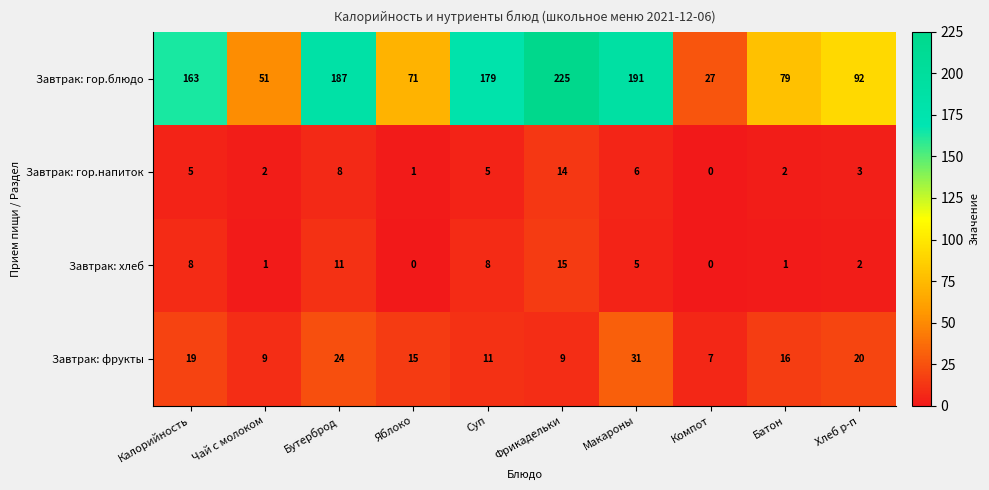

The Завтрак: фрукты series shows 9 at Фрикадельки. True or false?

True